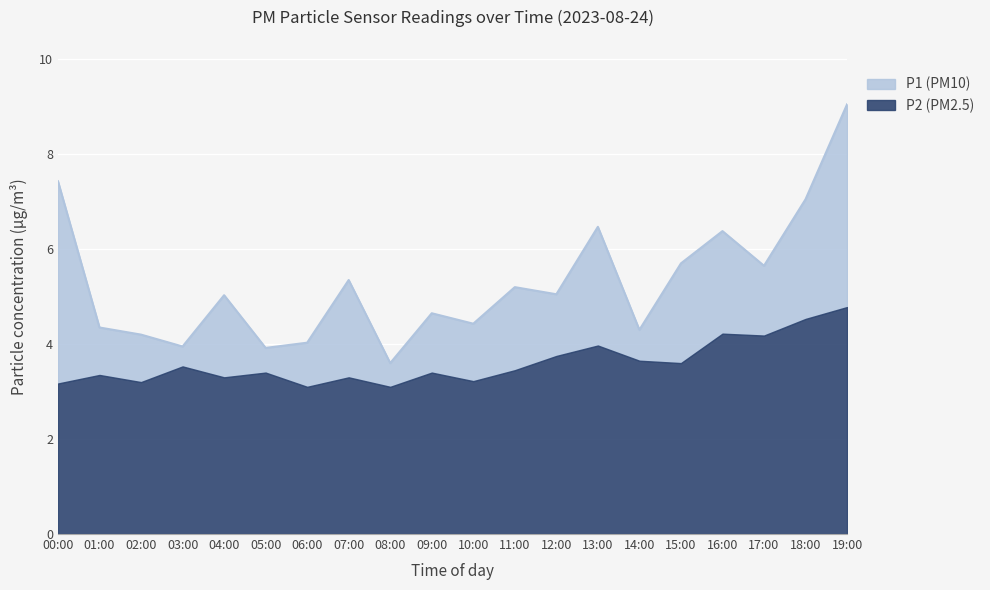

Does the chart display data point markers on the line(s)?

No